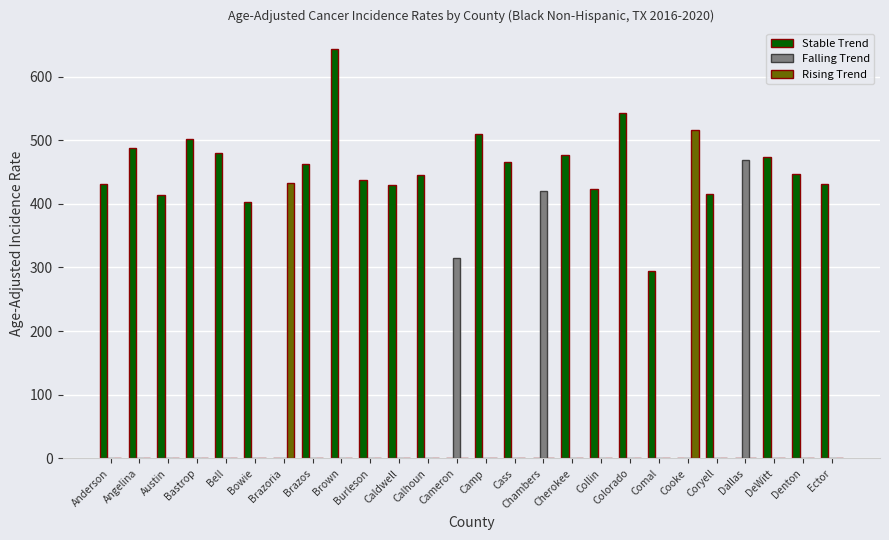

Is it true that Stable Trend equals 148.8 at Burleson?

False